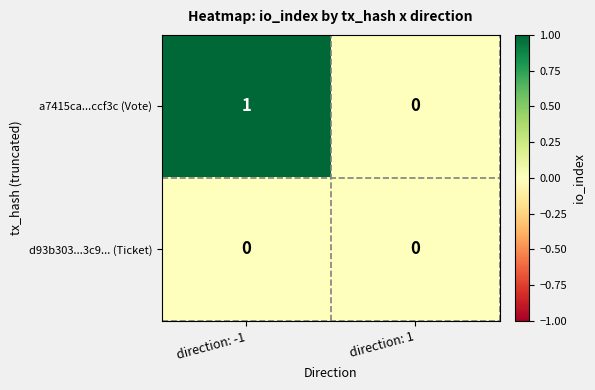

List the series in order of their overall mean, highest first.

a7415ca...ccf3c (Vote), d93b303...3c9... (Ticket)